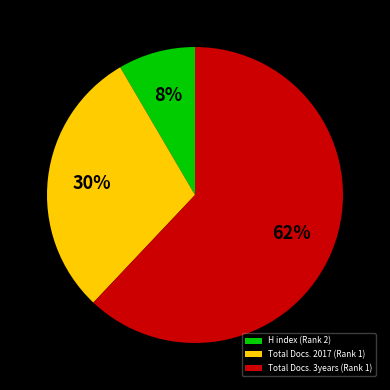

How many segments does this pie chart have?

3